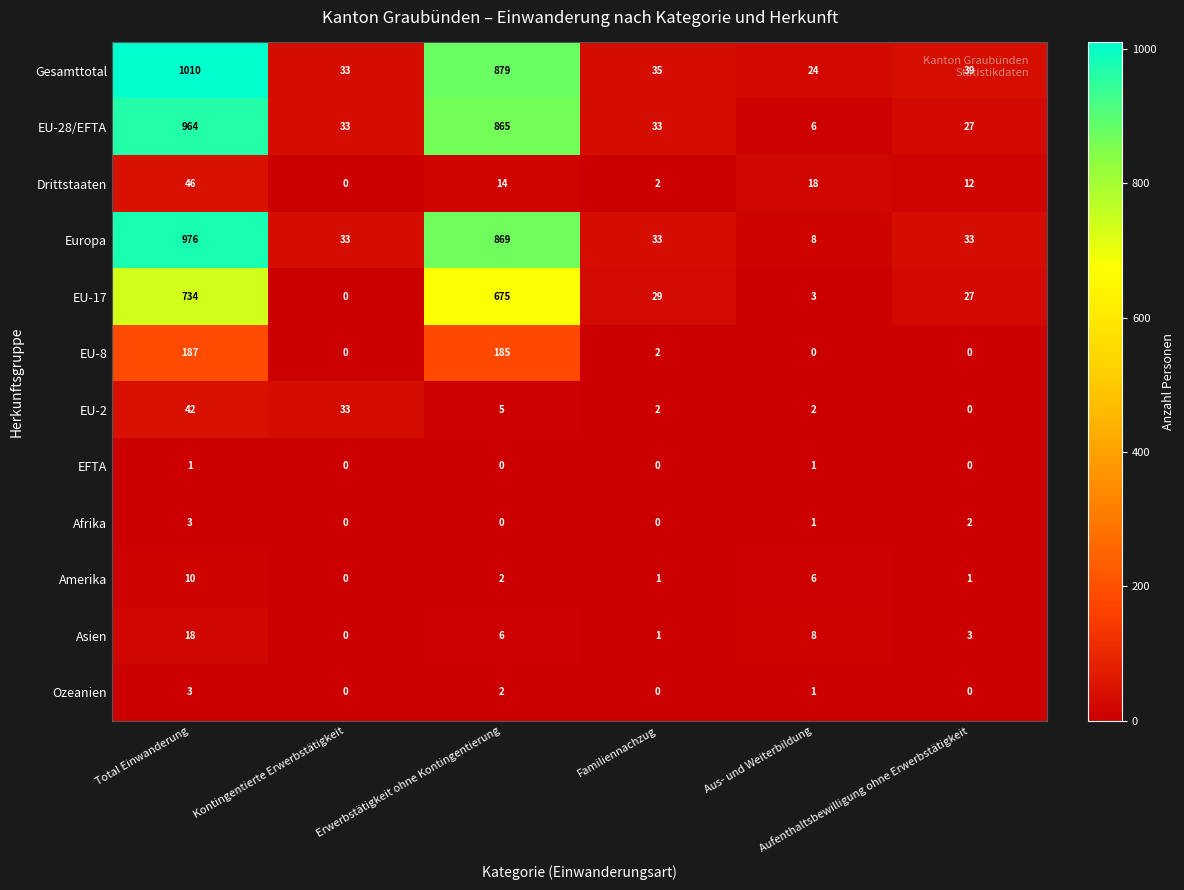

What is the sum of all Europa values?

1952